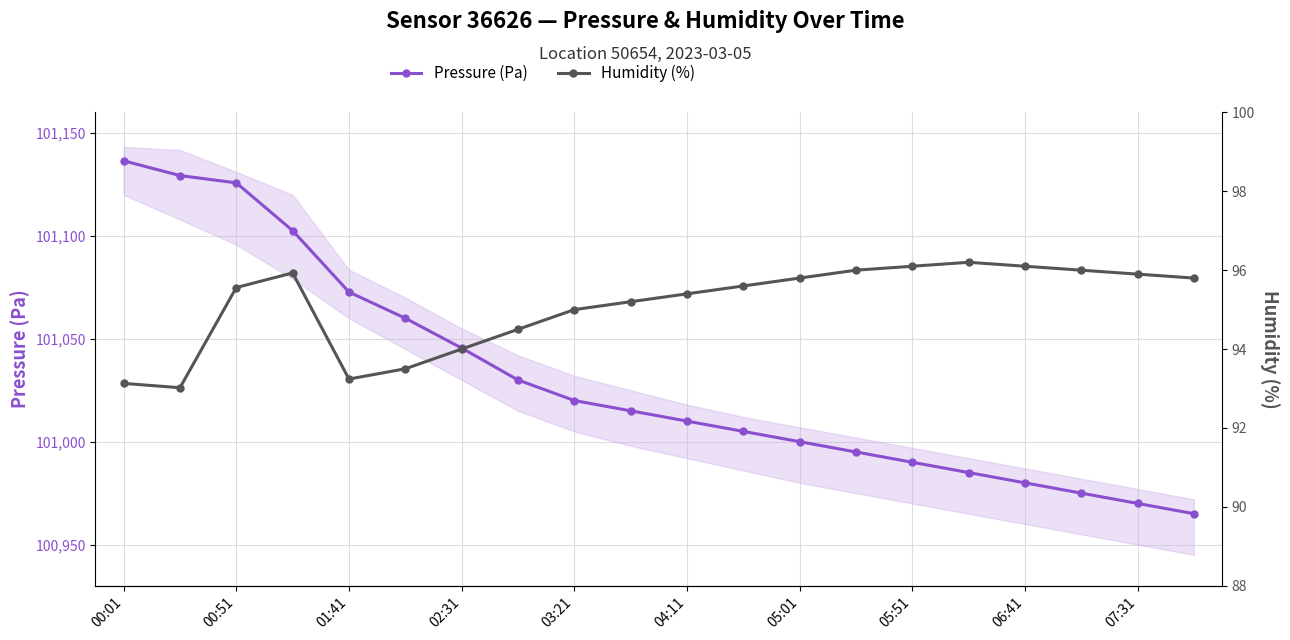

List the series in order of their peak value, lowest first.

Humidity (%), Pressure (Pa)